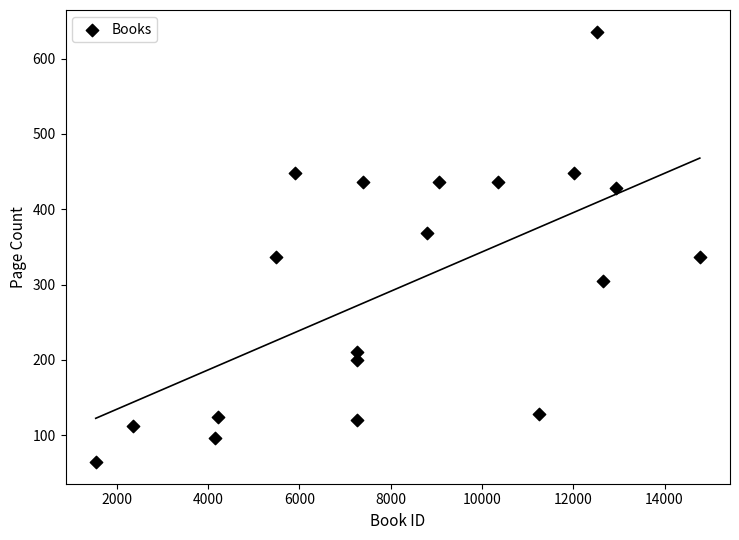

What is the range of Y values (max minus min)?

572